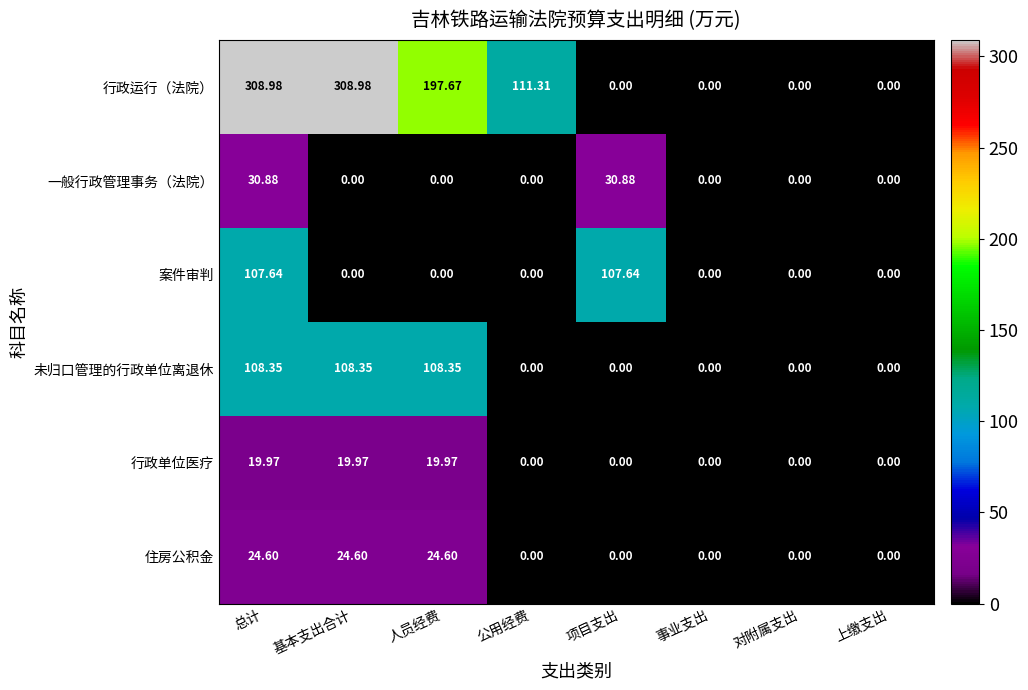

Which series changed the most between 公用经费 and 事业支出?

行政运行（法院）